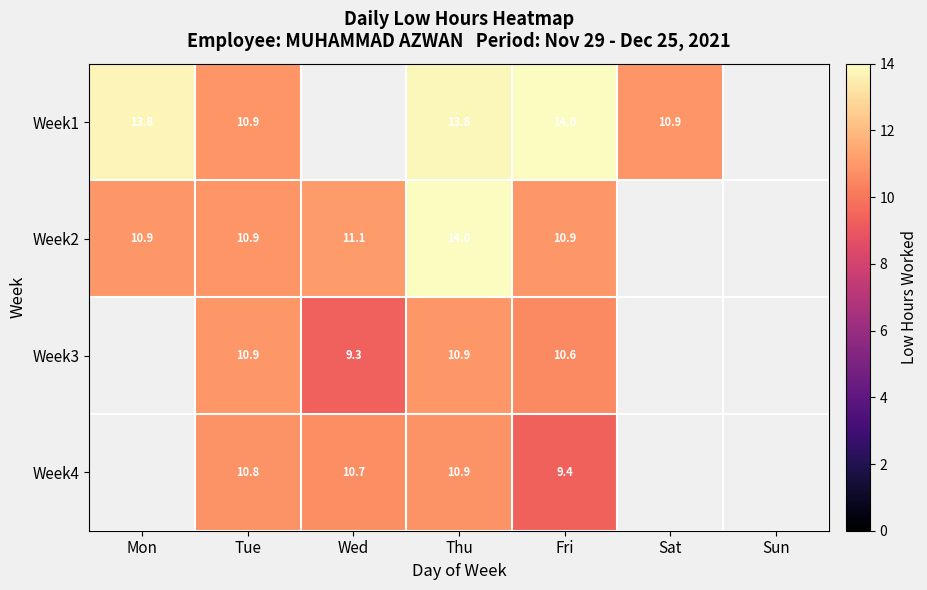

What is the difference between the highest and lowest values at Thu?

3.1